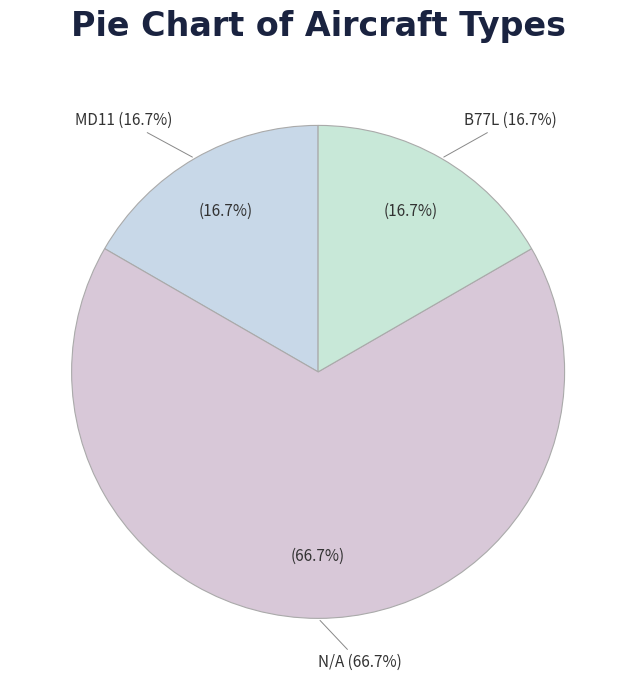

True or false: B77L accounts for 3% of the total.

False